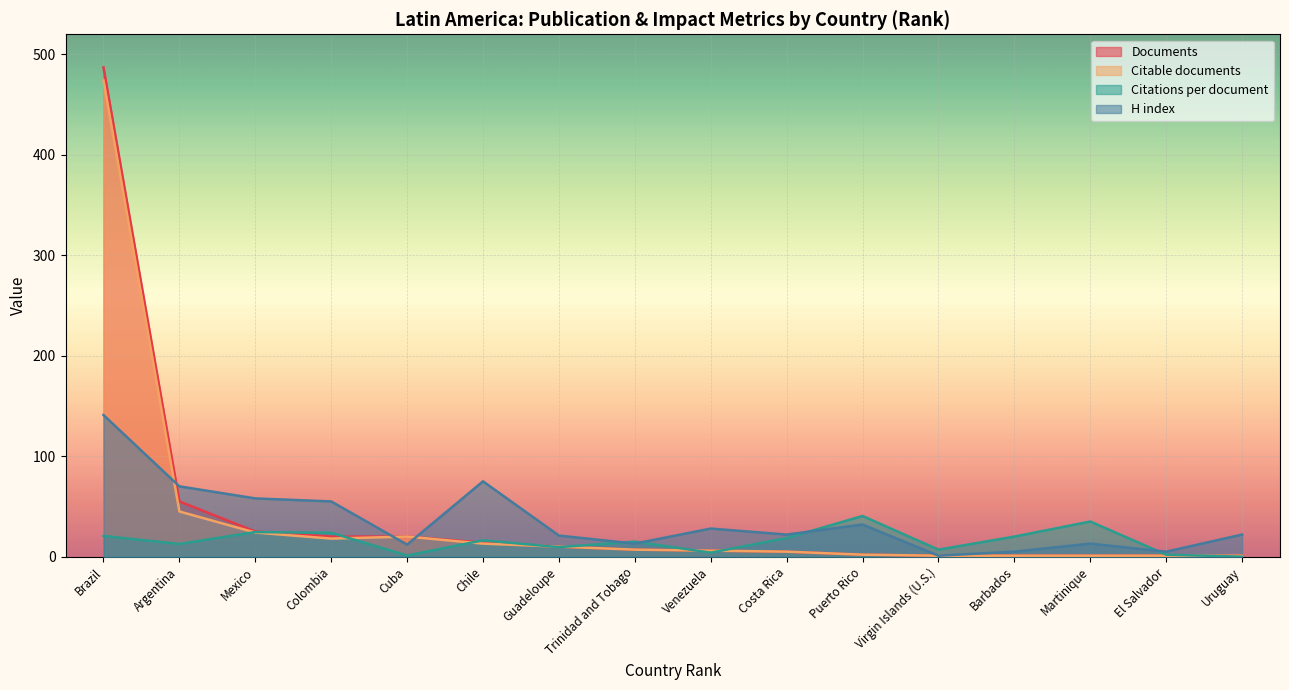

Does the chart display data point markers on the line(s)?

No